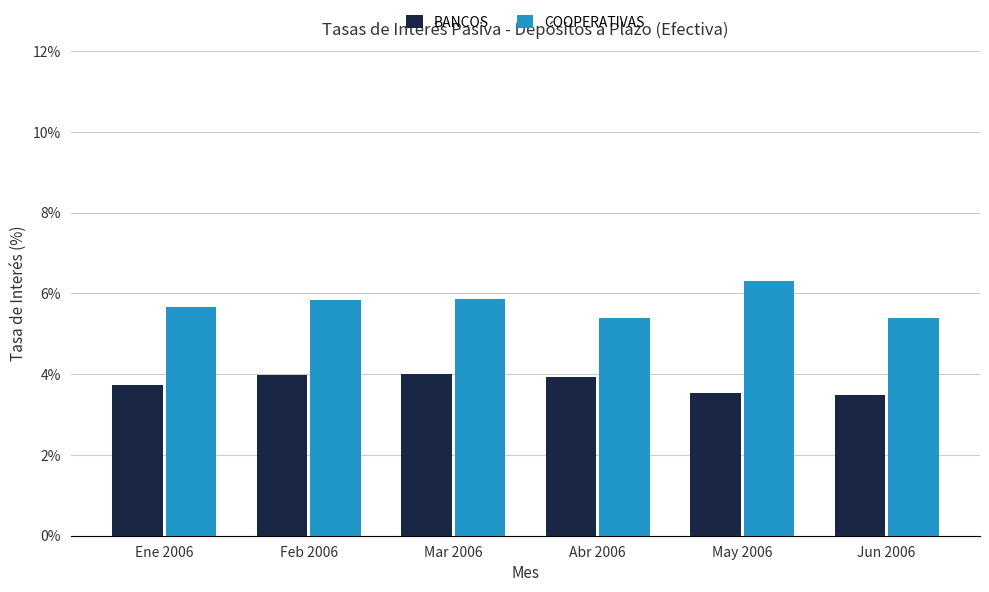

Which series has the largest total across all categories?

COOPERATIVAS